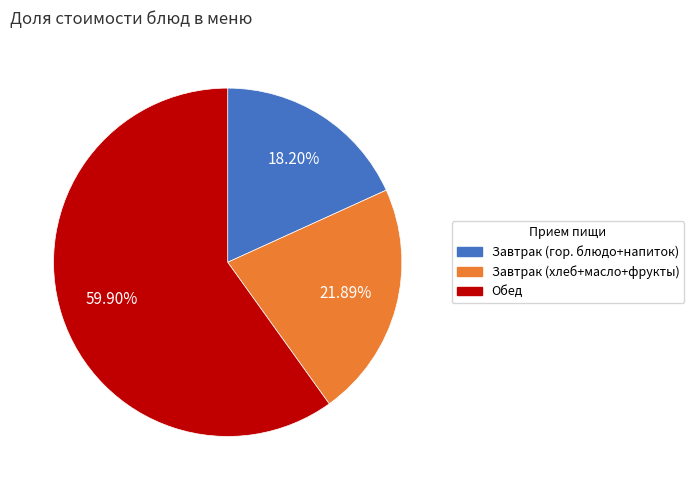

How many slices are in this pie chart?

3